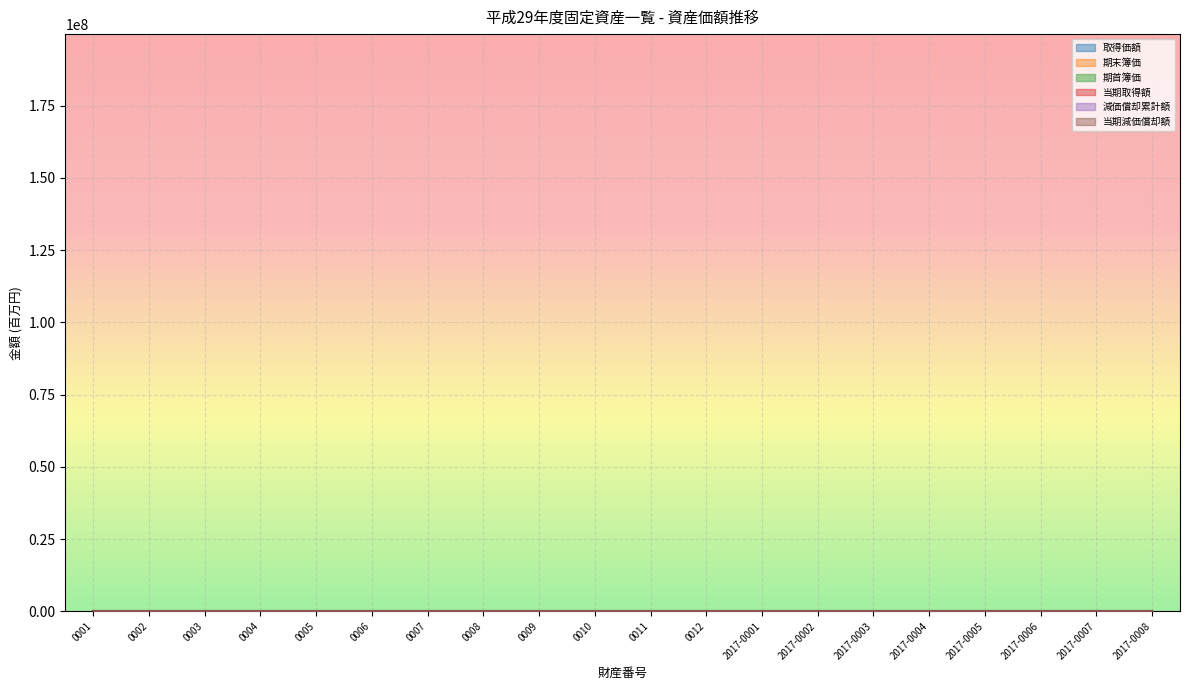

True or false: 期末簿価 and 期首簿価 intersect in this chart.

False